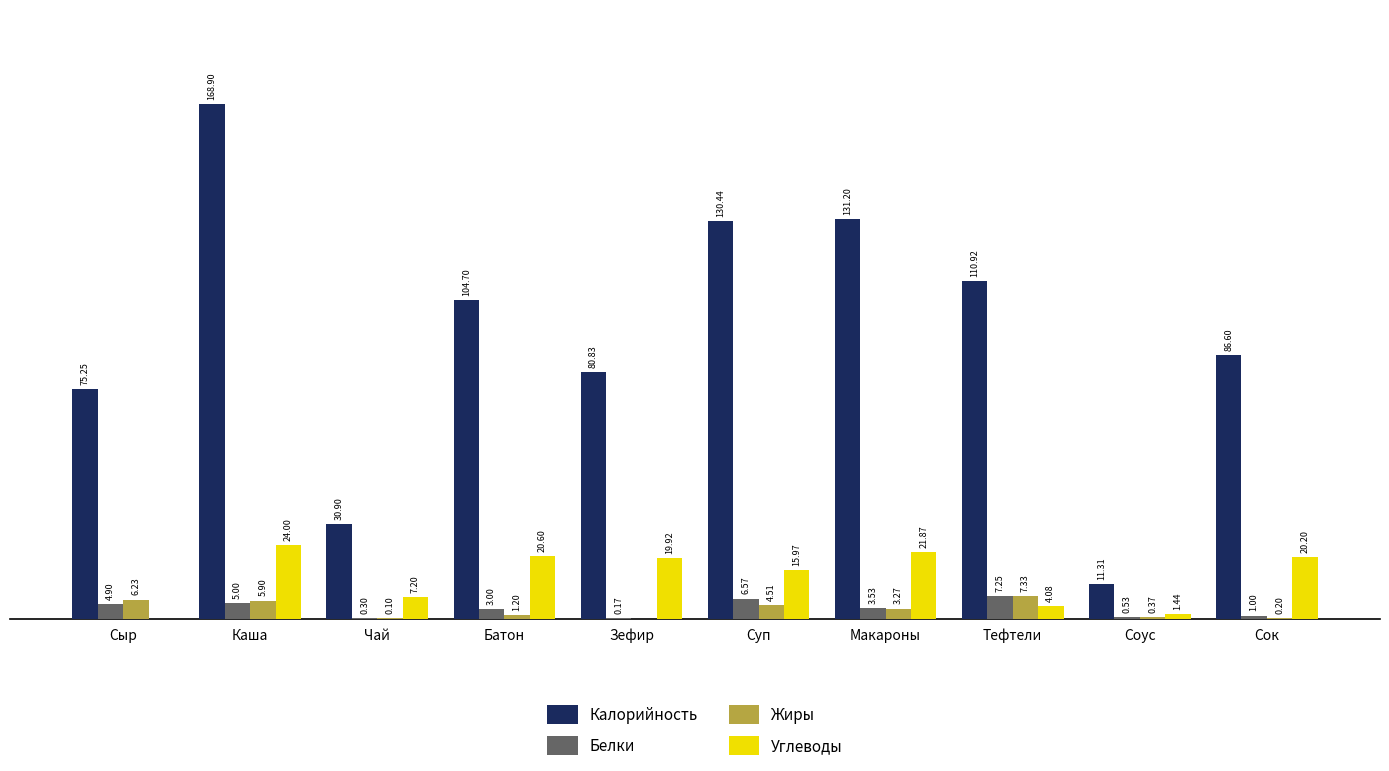

Between Батон and Сок, which series saw the biggest shift?

Калорийность